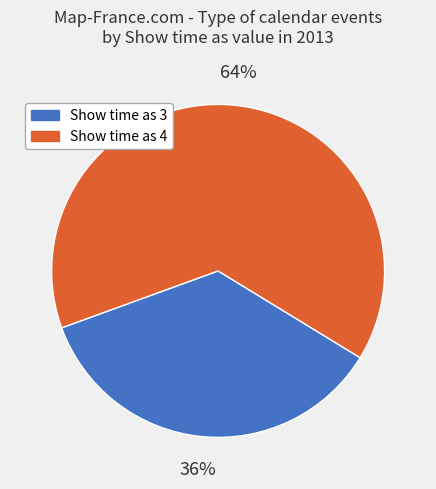

Between Show time as 4 and Show time as 3, which is larger?

Show time as 4